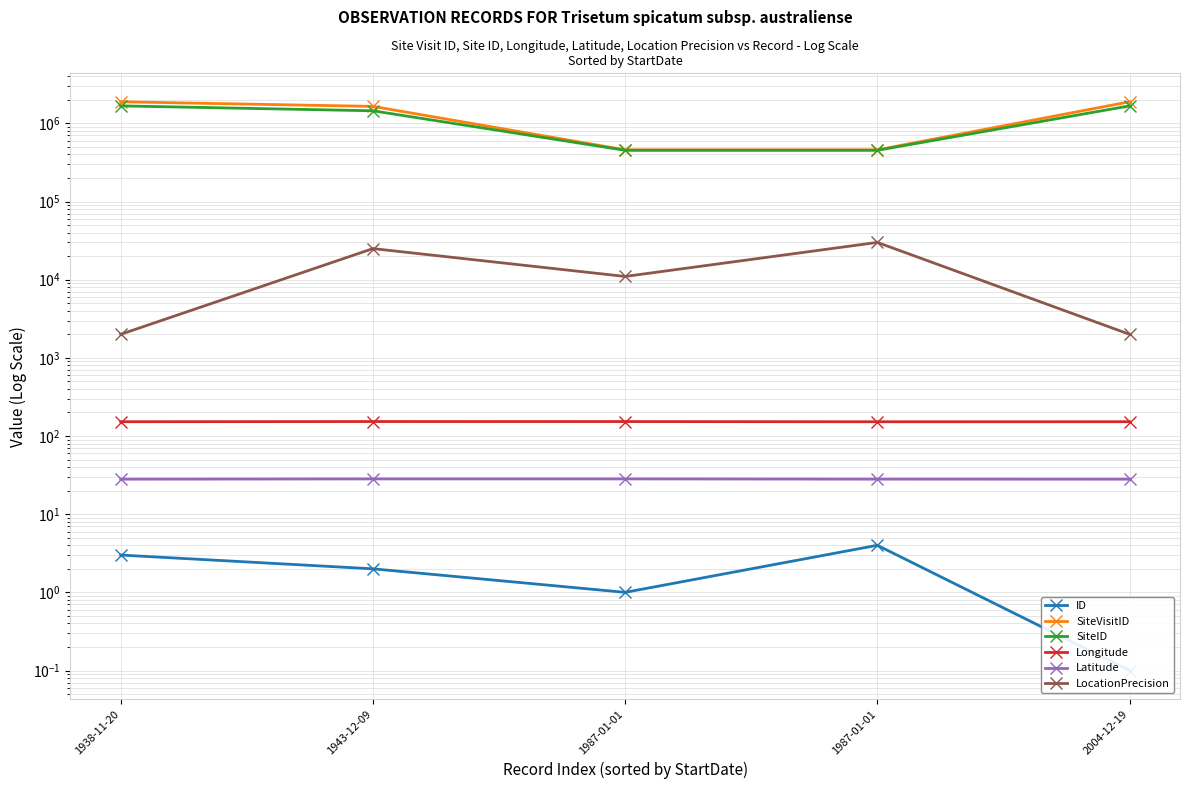

How many data points in SiteID are less than 1448354?

2